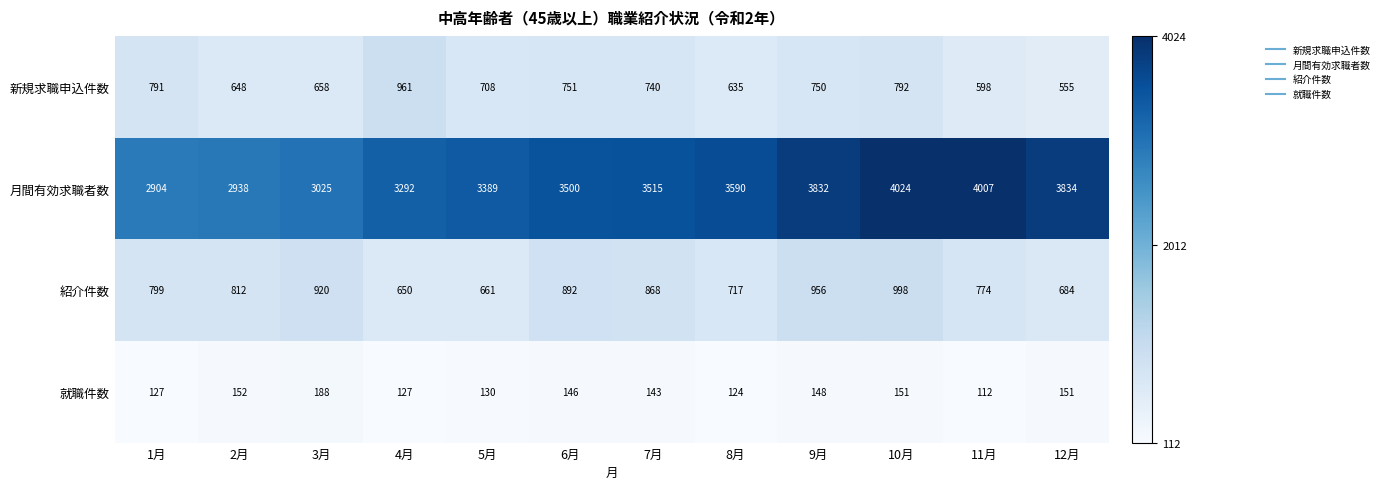

At which label is 新規求職申込件数 closest to 758?

6月